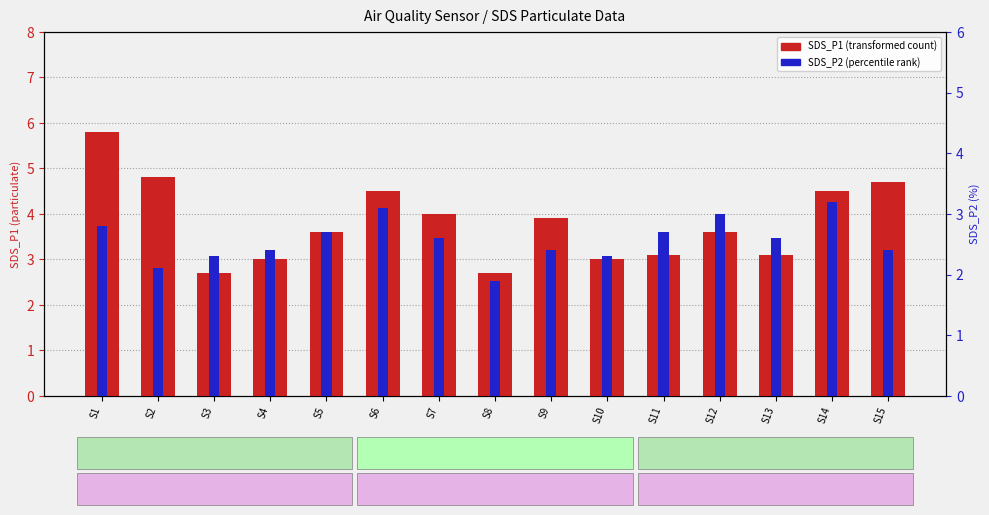

What is the lowest value of the SDS_P2 (percentile rank) series?

1.9